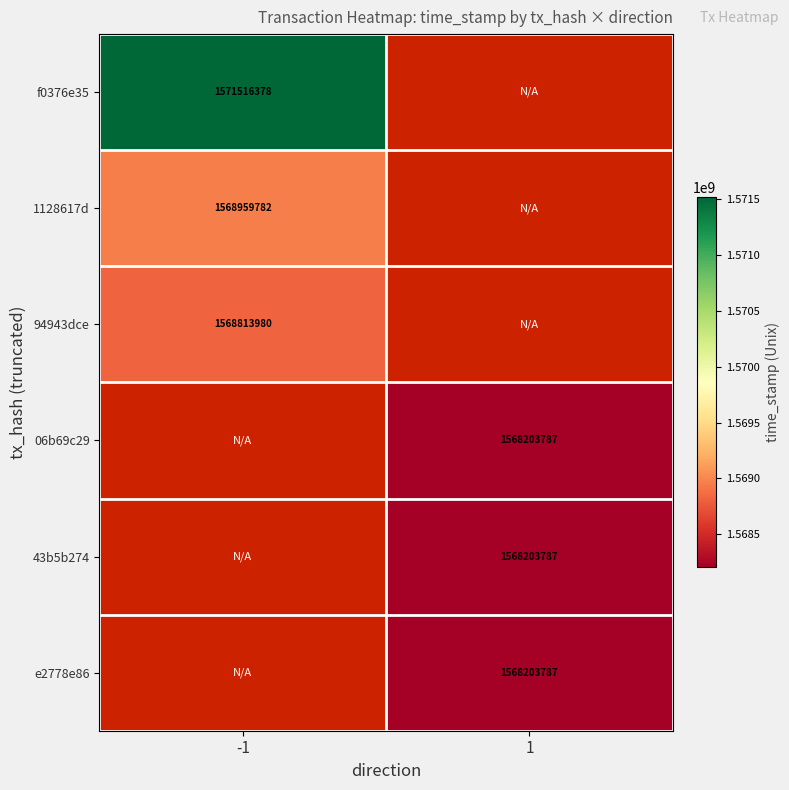

The value of e2778e86 at 1 is 2087980045. True or false?

False